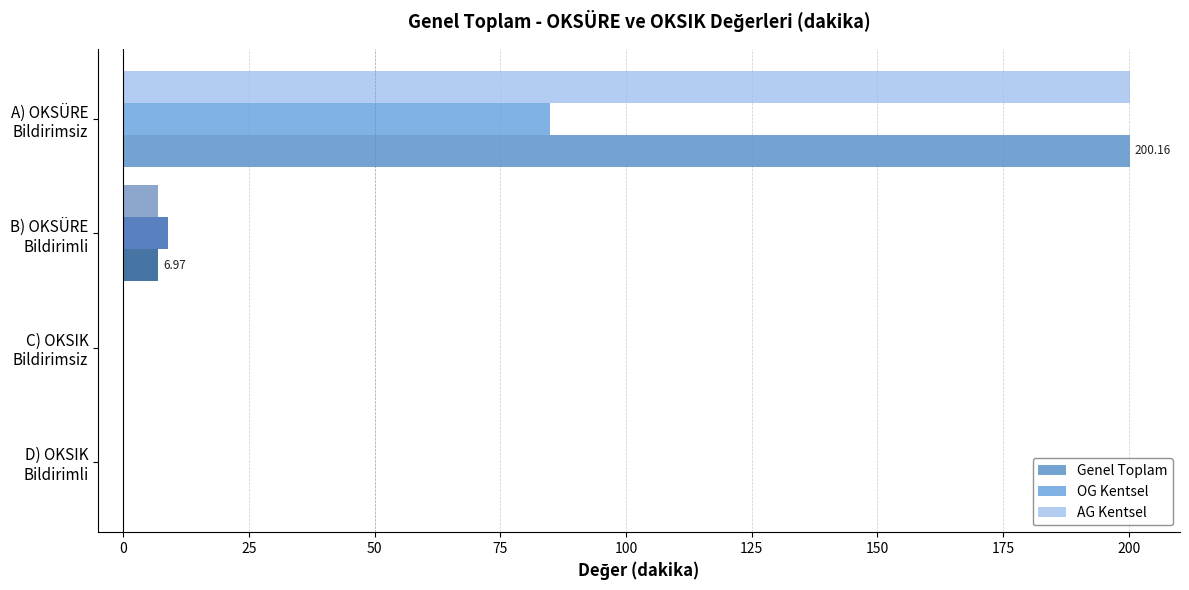

Count the number of categories in the chart.

4